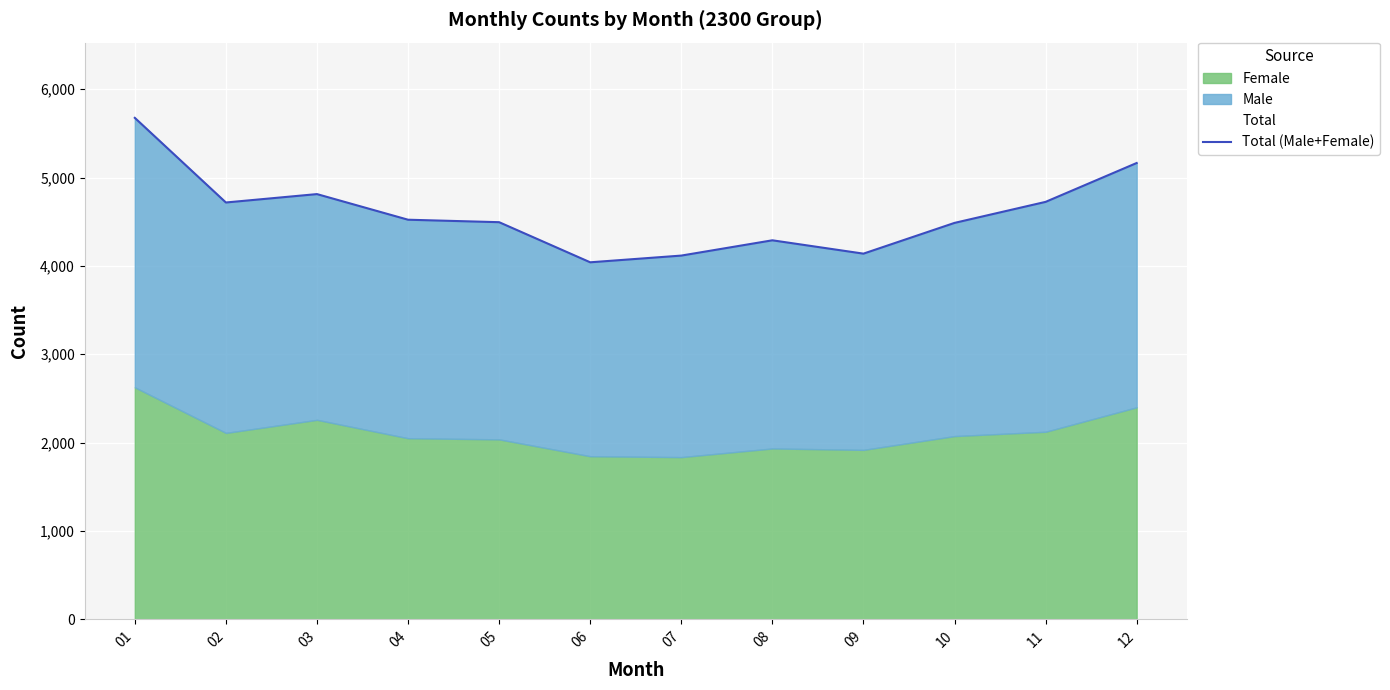

Reading right to left, transcribe all the data shown in this chart.

5165	4725	4487	4139	4290	4117	4041	4495	4523	4813	4718	5676